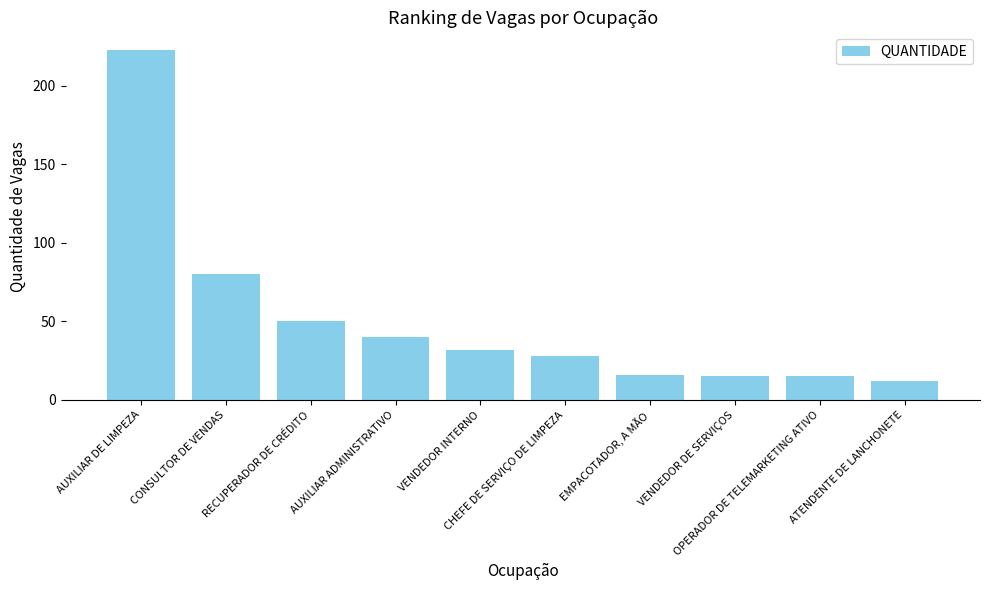

Reading left to right, extract all data points from this chart.

223	80	50	40	32	28	16	15	15	12